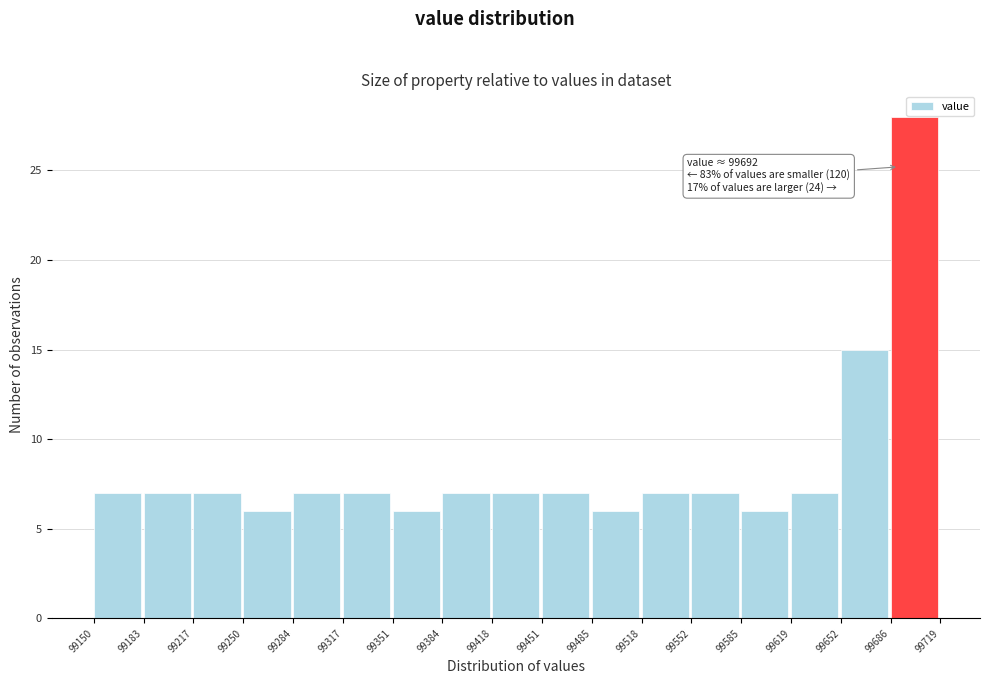

Over which range of the x-axis is the bar tallest?

99686 to 99719